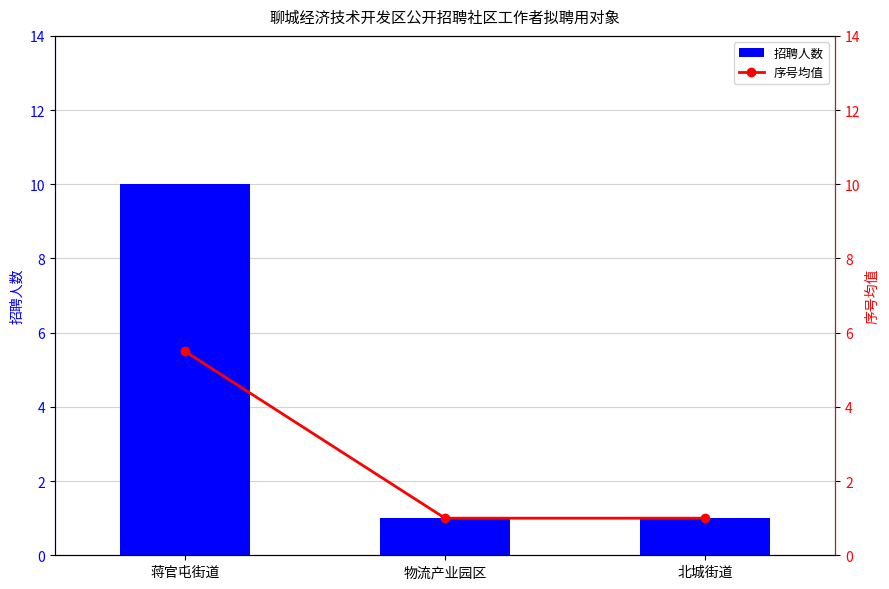

The 招聘人数 series shows 0.5 at 北城街道. True or false?

False